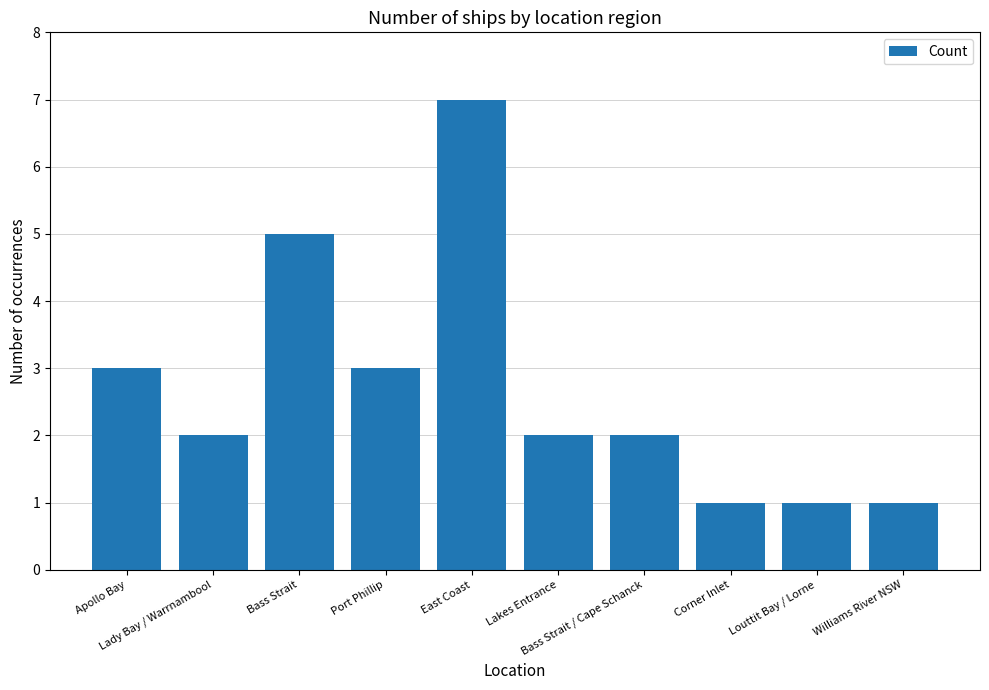

What is the maximum value shown in the chart?

7